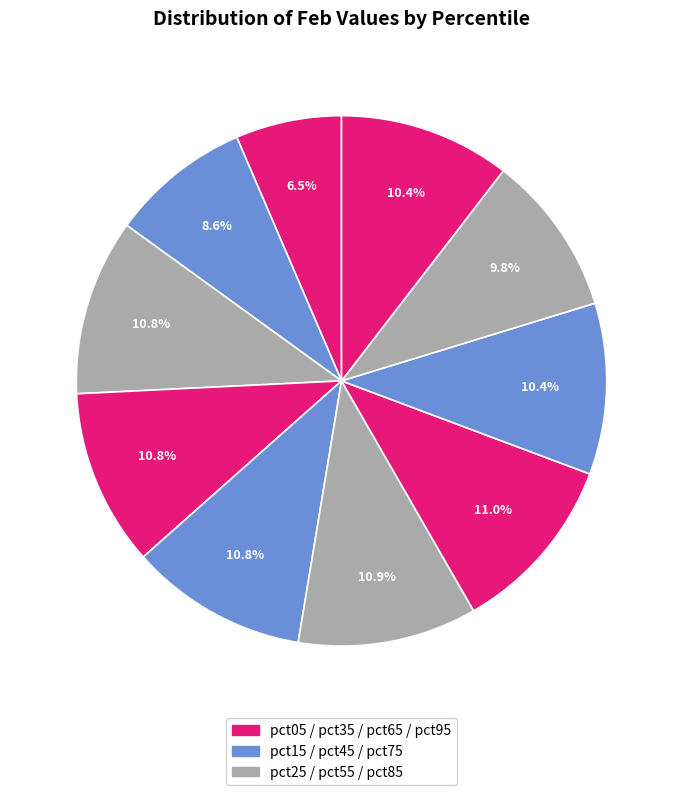

How many slices are in this pie chart?

10